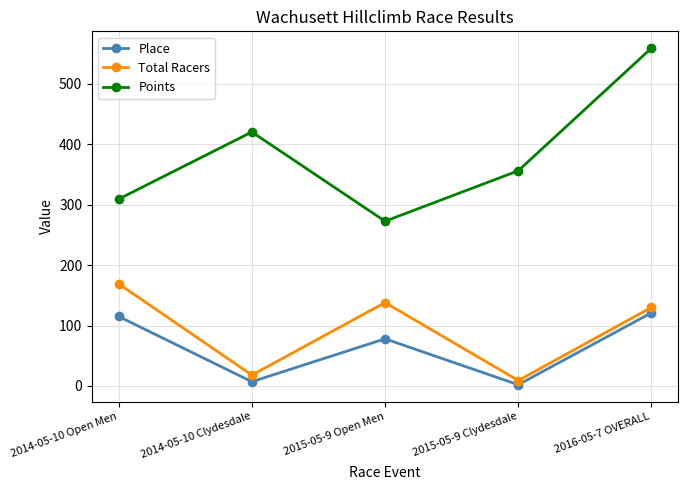

True or false: Place and Points cross at least once.

False